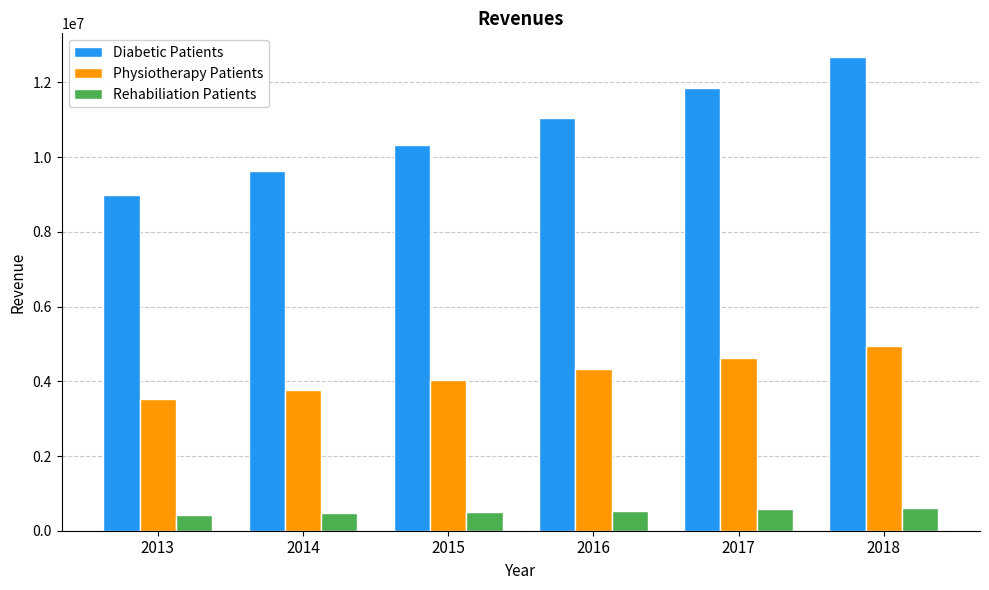

At which label does Physiotherapy Patients reach its peak?

2018